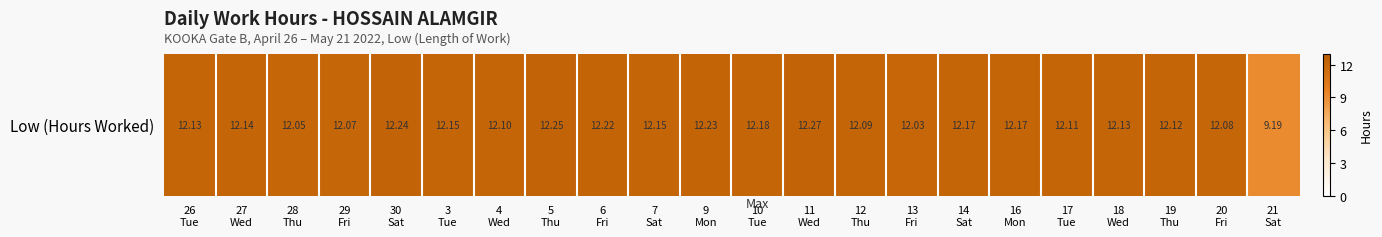

Count the number of data series in this chart.

1